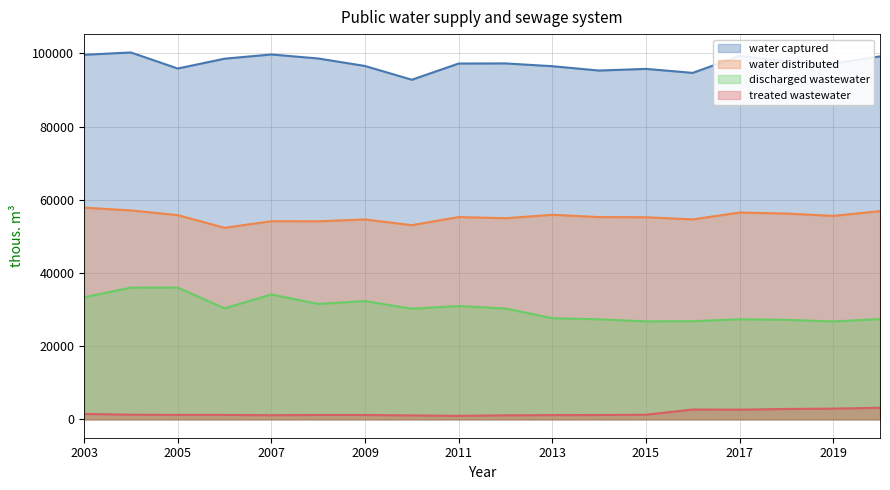

Which series has the largest range (max minus min)?

discharged wastewater